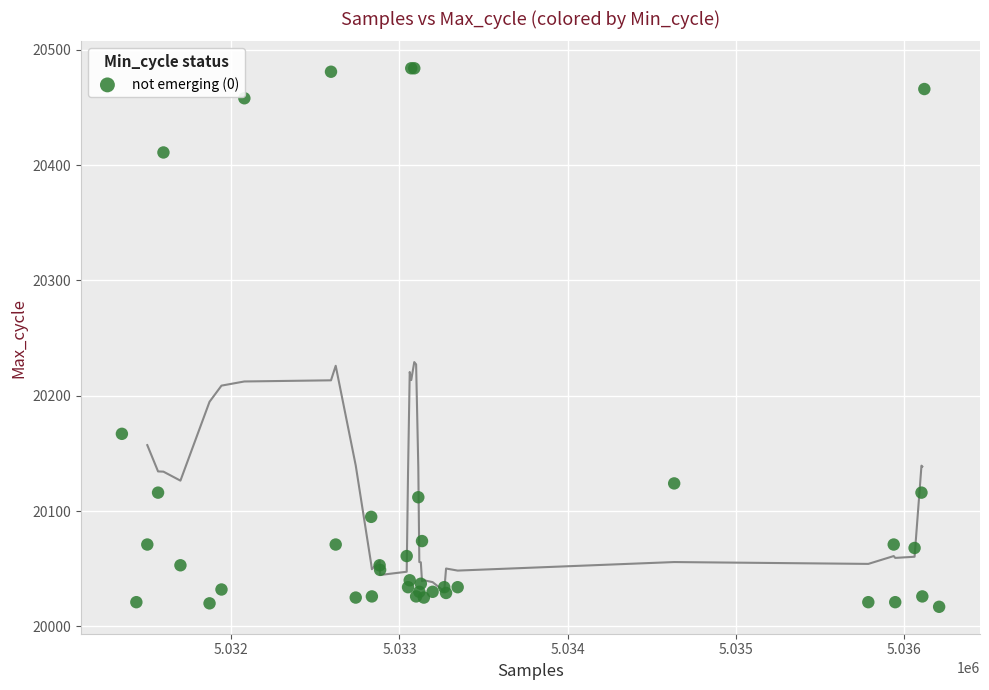

What Y value in the scatter plot is closest to 20250?

20167